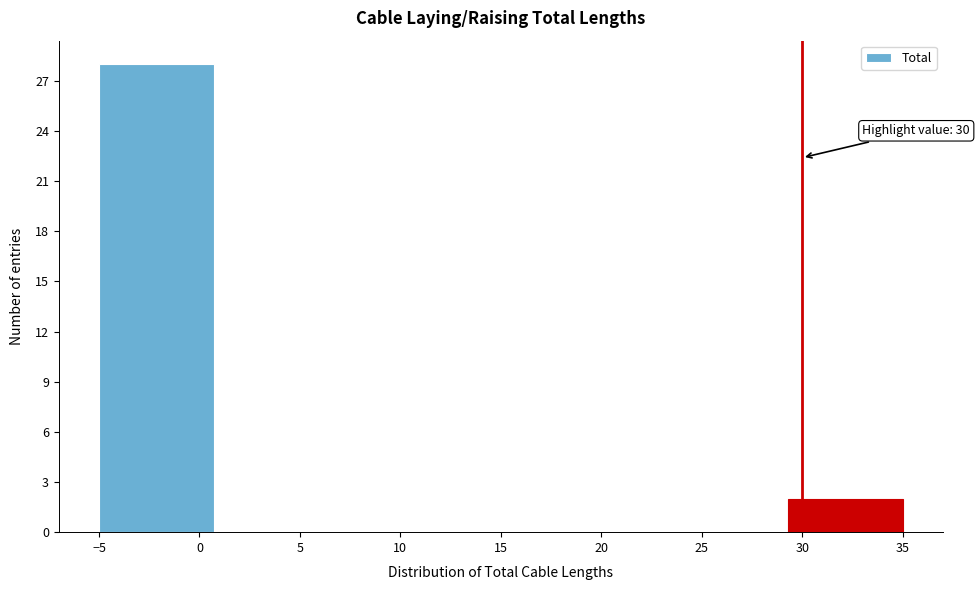

Which range on the x-axis has the tallest bar?

-5.0 to 0.5